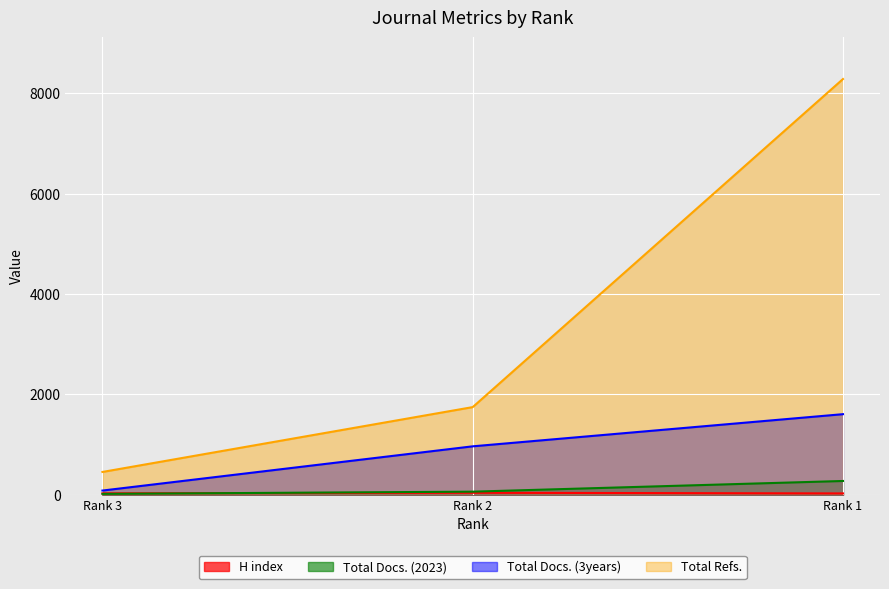

Which series has the largest range (max minus min)?

Total Refs.